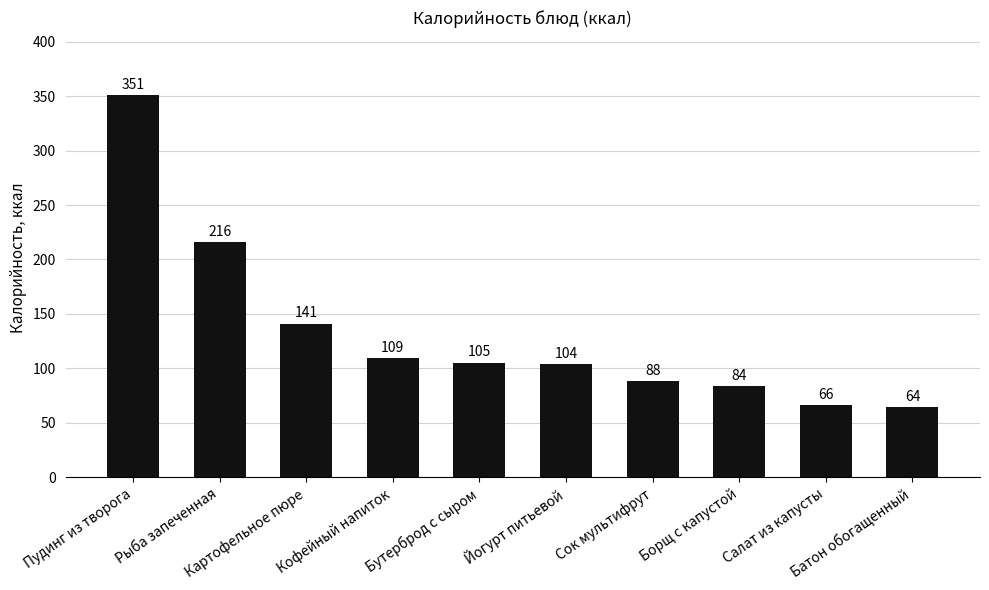

The chart shows a value of 20.0 at Батон обогащенный. True or false?

False